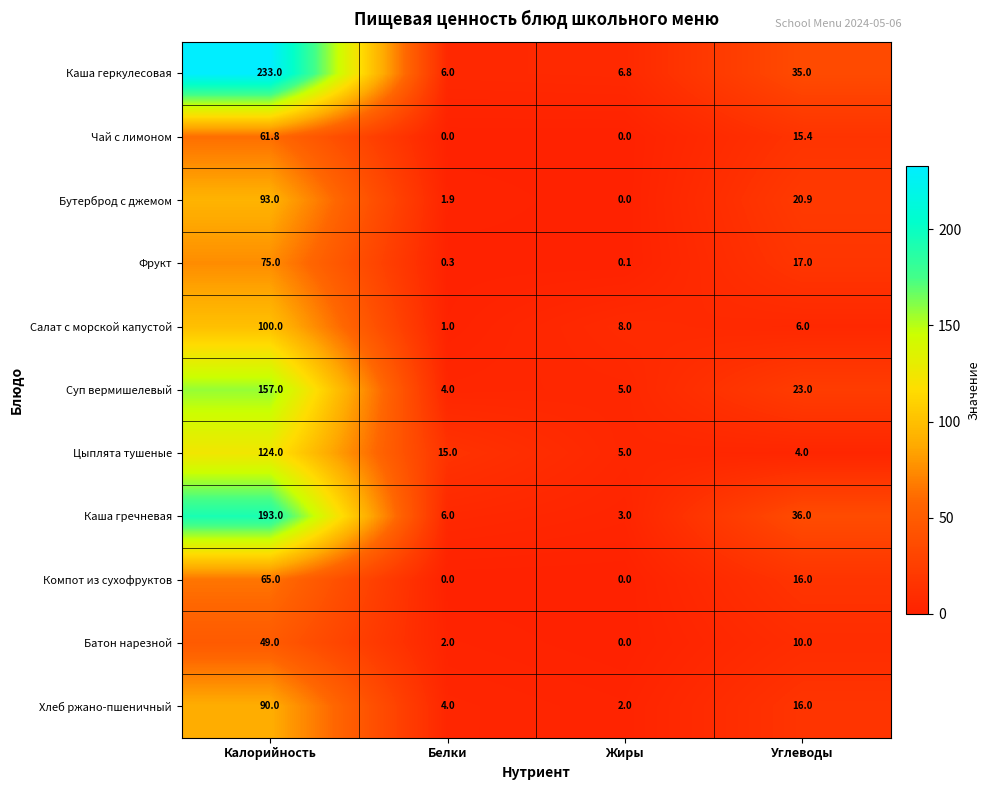

The value of Салат с морской капустой at Углеводы is 2.0. True or false?

False